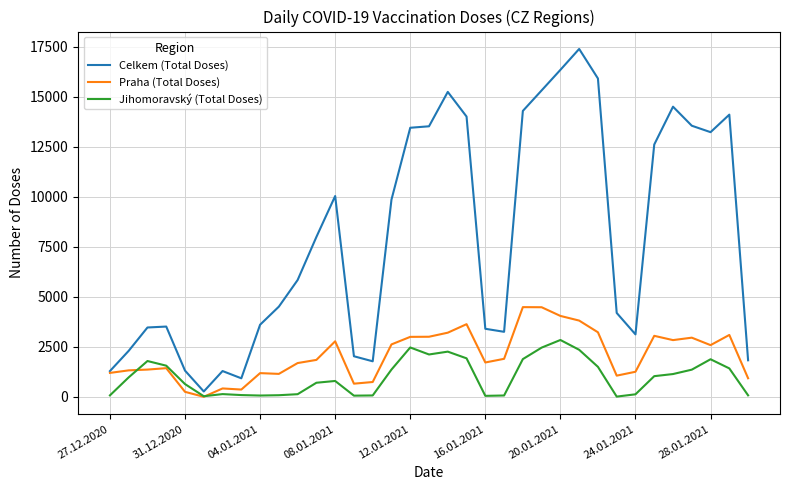

Which series has the largest total across all categories?

Celkem (Total Doses)